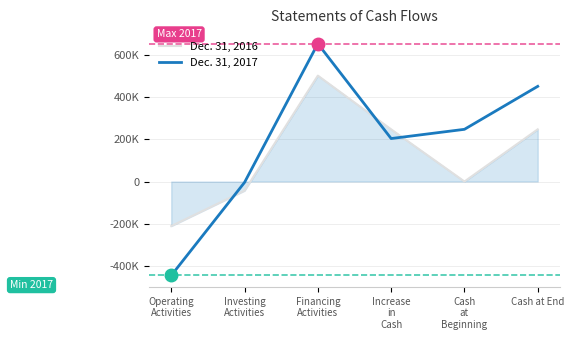

What is the minimum value shown in the chart?

-446856